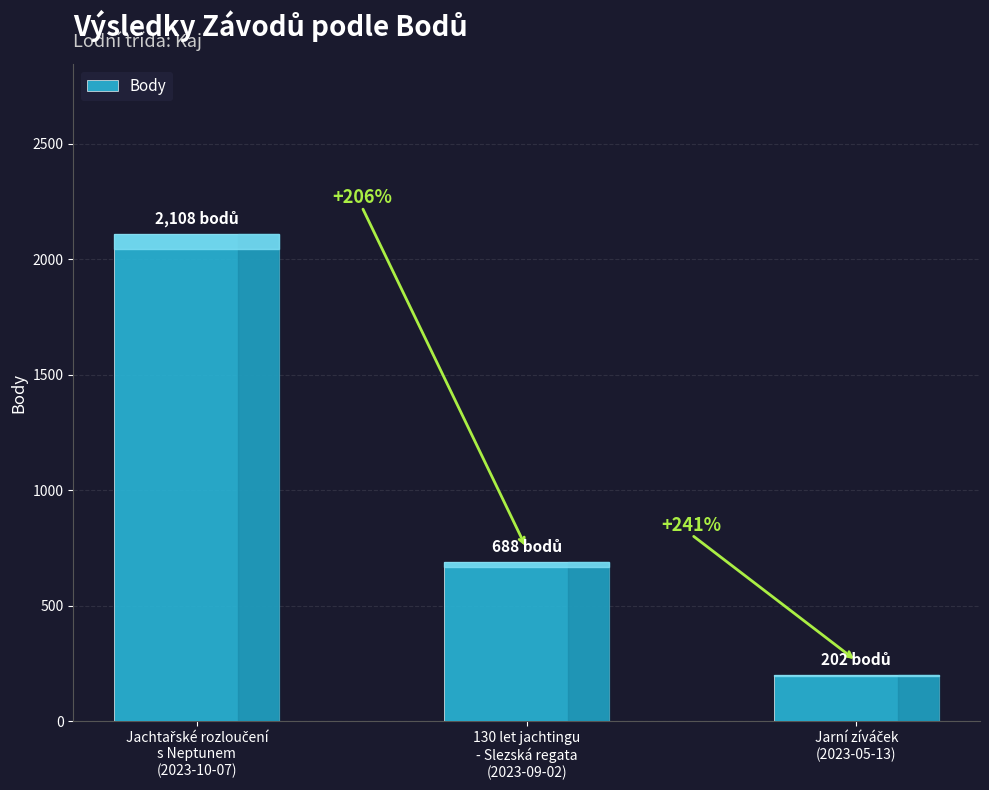

Are the bars horizontal?

No